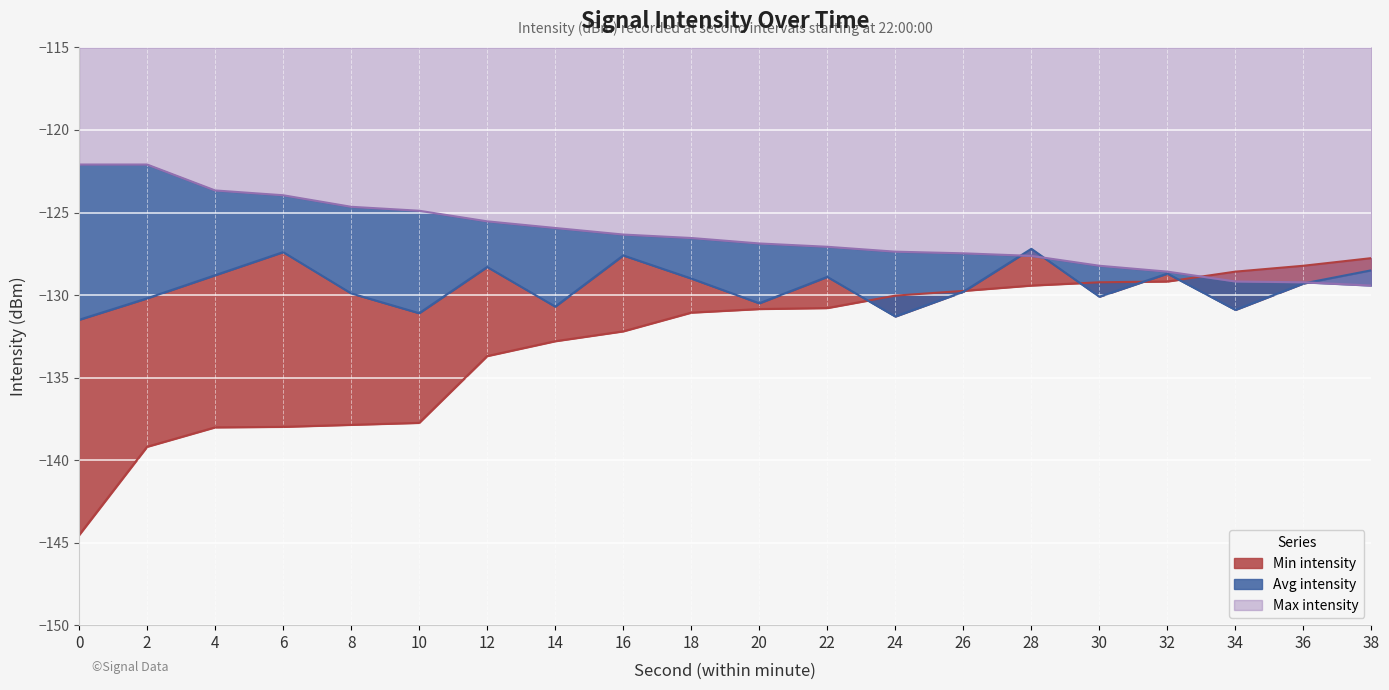

True or false: Avg intensity and Max intensity cross at least once.

True